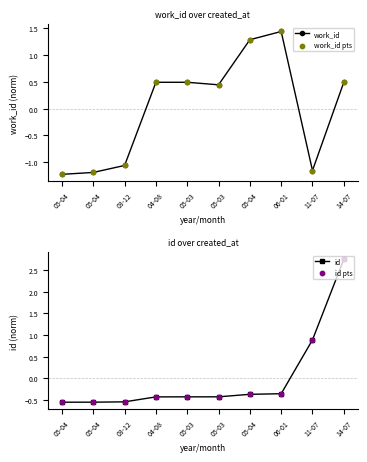

Which series has the widest spread of Y values?

id